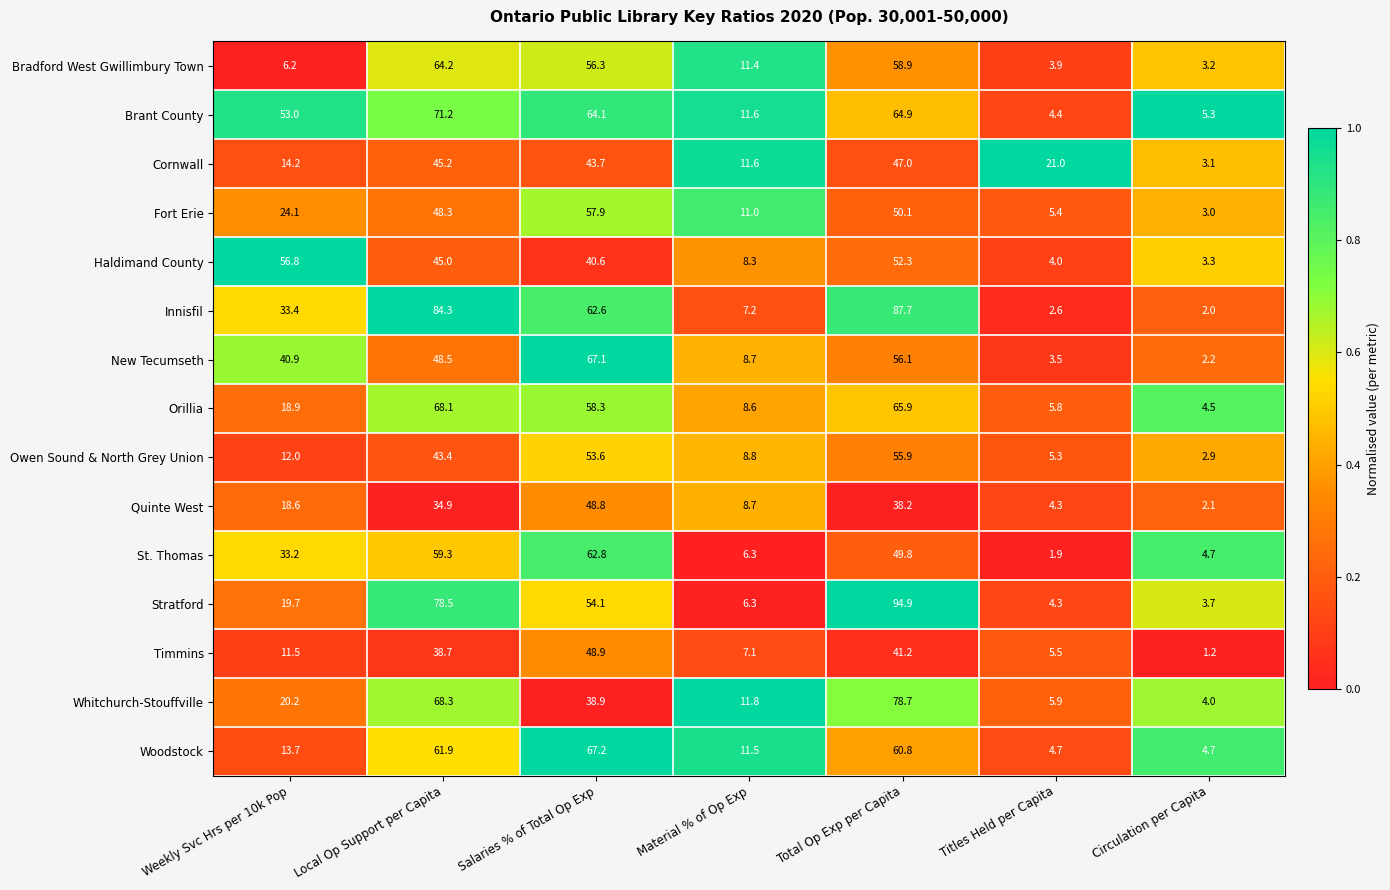

Which series changed the most between Material % of Op Exp and Titles Held per Capita?

Cornwall